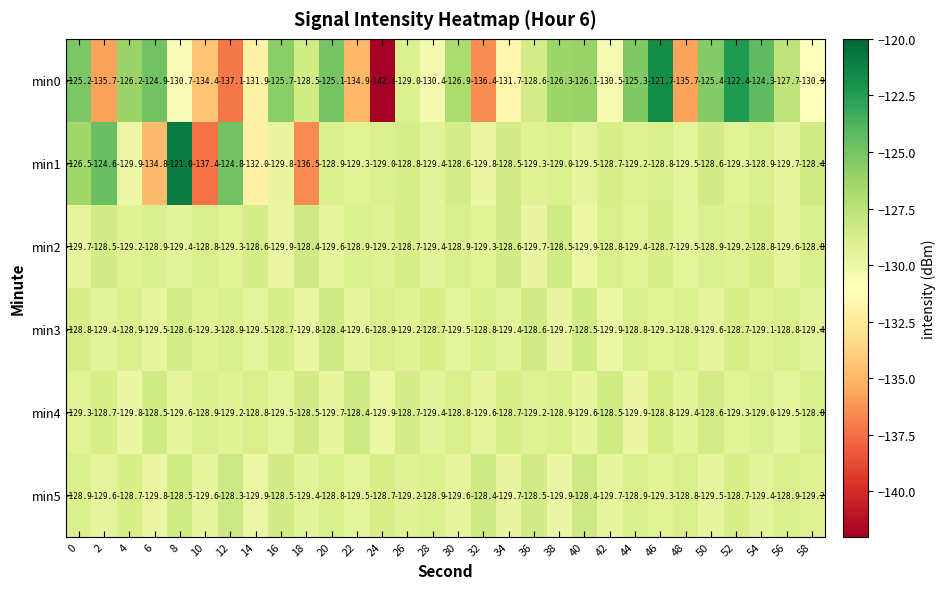

What is the difference between the maximum and minimum values in the min4 series?

1.5